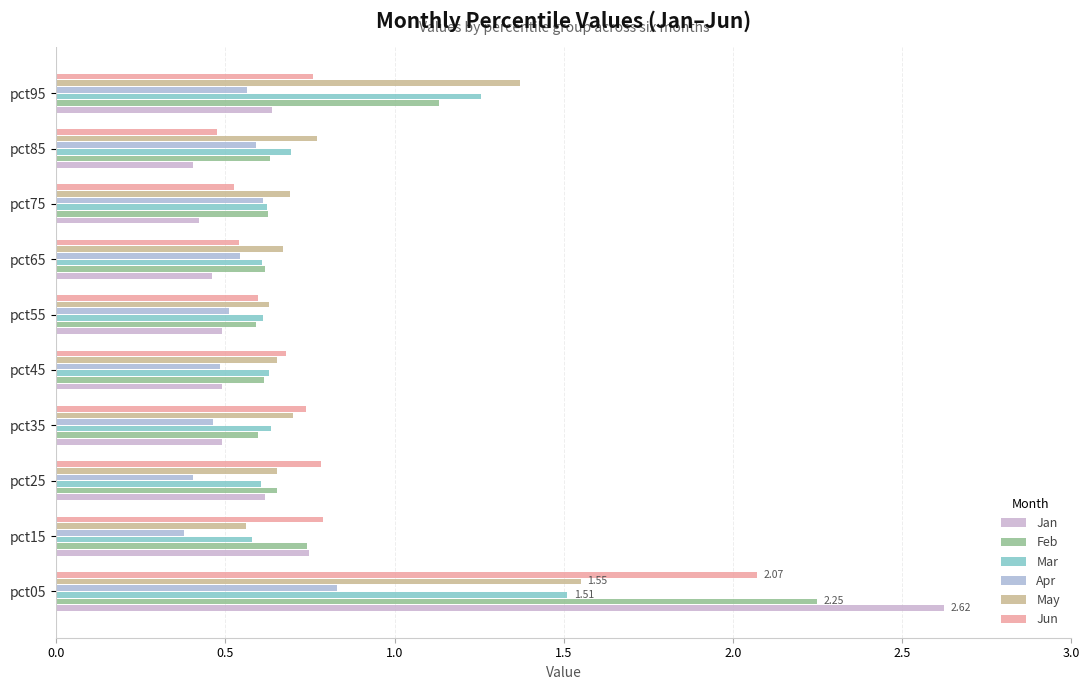

Reading right to left, extract all data points from this chart.

Jan: 0.6	0.4	0.4	0.5	0.5	0.5	0.5	0.6	0.7	2.6
Feb: 1.1	0.6	0.6	0.6	0.6	0.6	0.6	0.7	0.7	2.2
Mar: 1.3	0.7	0.6	0.6	0.6	0.6	0.6	0.6	0.6	1.5
Apr: 0.6	0.6	0.6	0.5	0.5	0.5	0.5	0.4	0.4	0.8
May: 1.4	0.8	0.7	0.7	0.6	0.7	0.7	0.7	0.6	1.6
Jun: 0.8	0.5	0.5	0.5	0.6	0.7	0.7	0.8	0.8	2.1